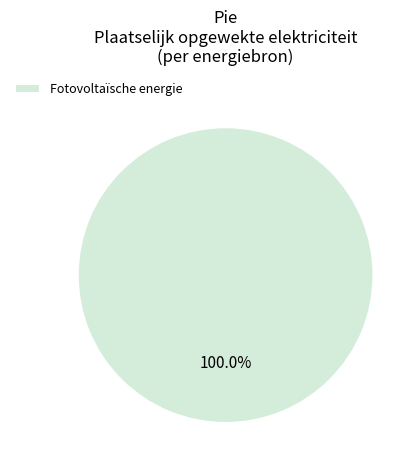

Is it true that Fotovoltaïsche energie is 94% of the pie?

False